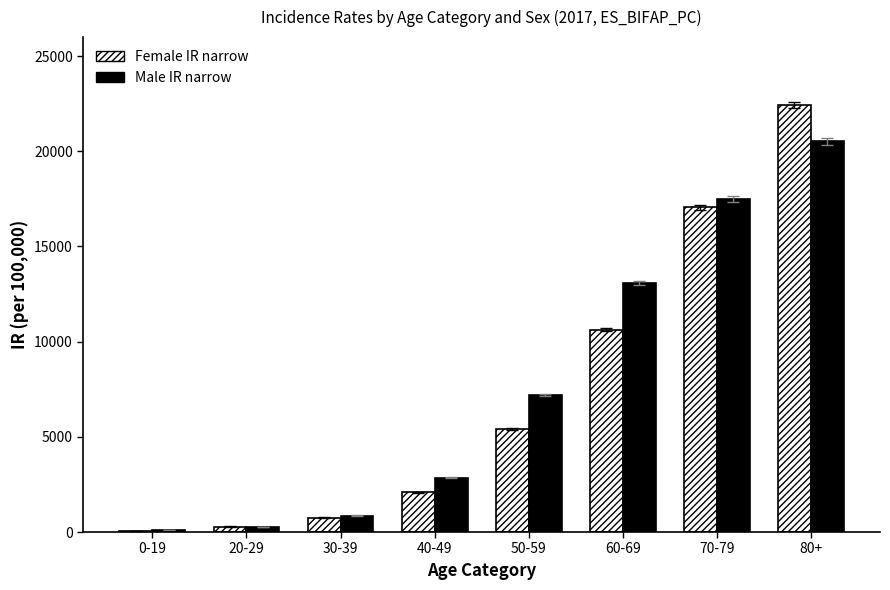

The value of Male IR narrow at 70-79 is 17498.0. True or false?

True